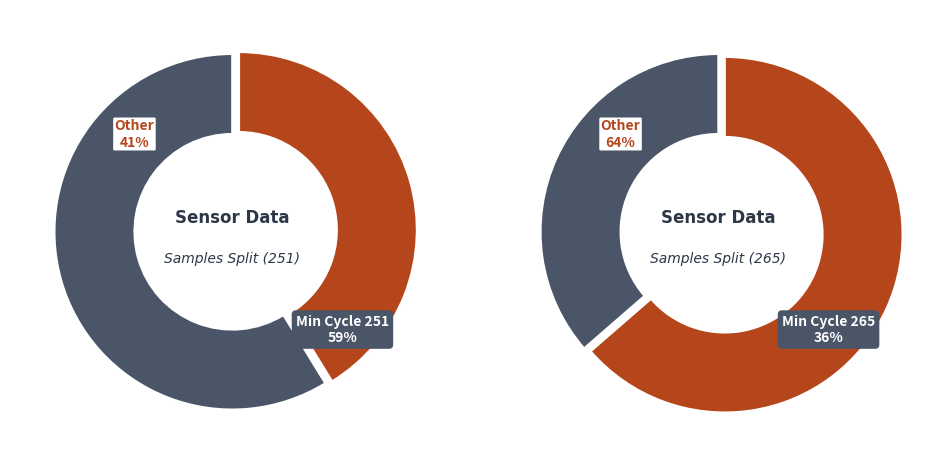

What is the largest slice in the pie chart?

251